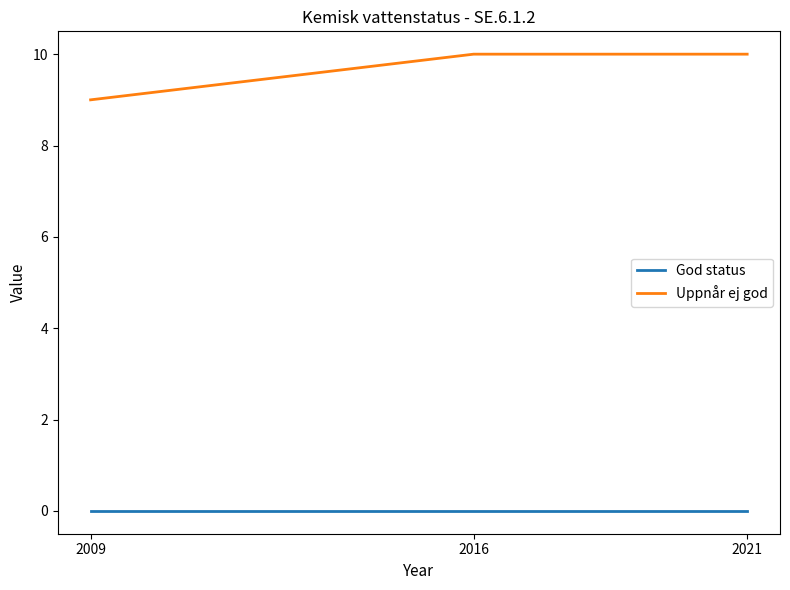

What are all the series names shown in the legend?

God status, Uppnår ej god